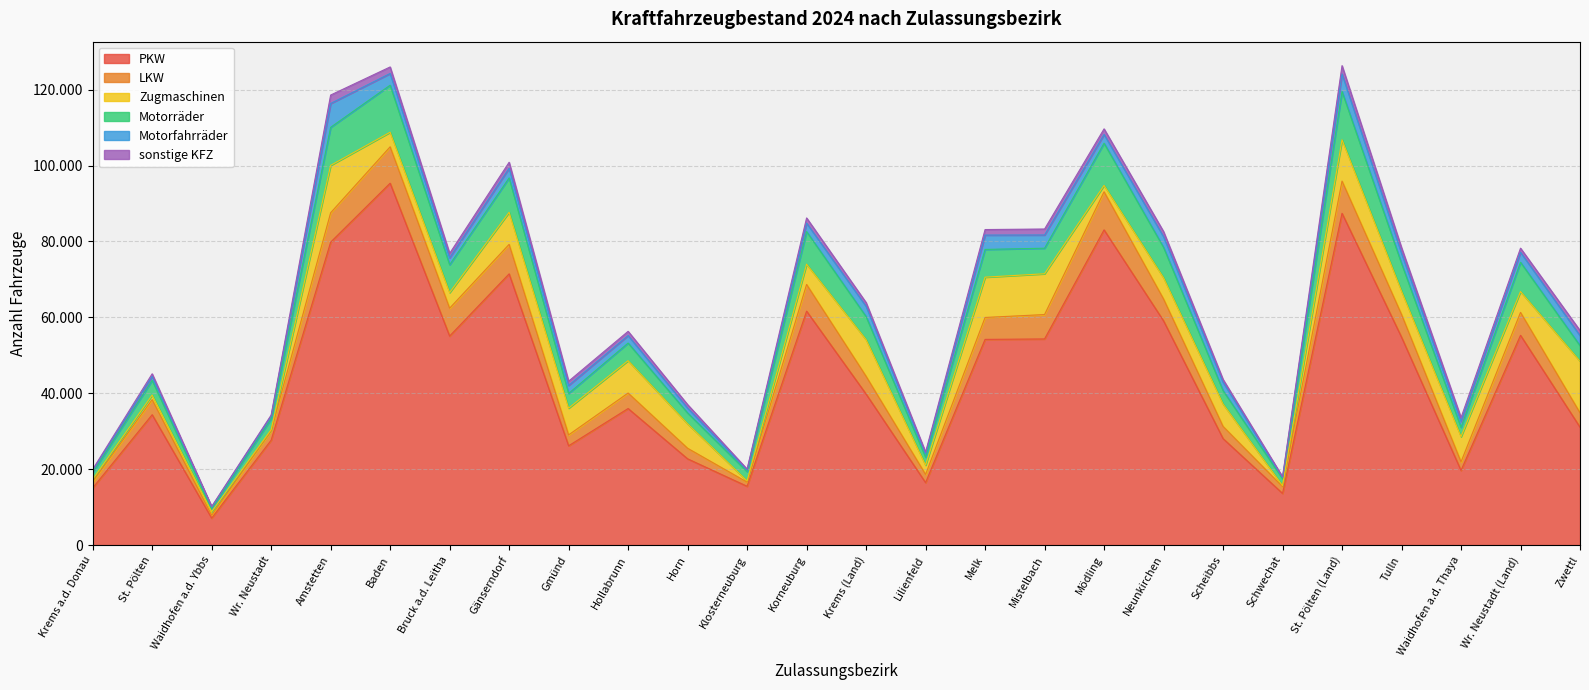

What are all the series names shown in the legend?

PKW, LKW, Zugmaschinen, Motorräder, Motorfahrräder, sonstige KFZ